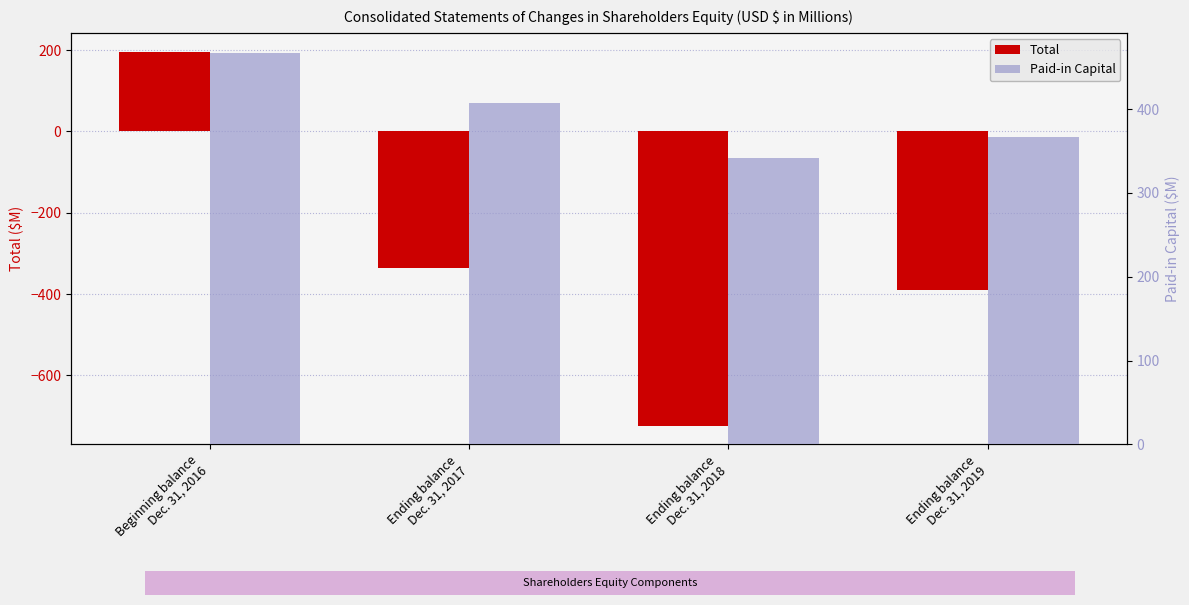

What position from the left is Ending balance
Dec. 31, 2019?

4